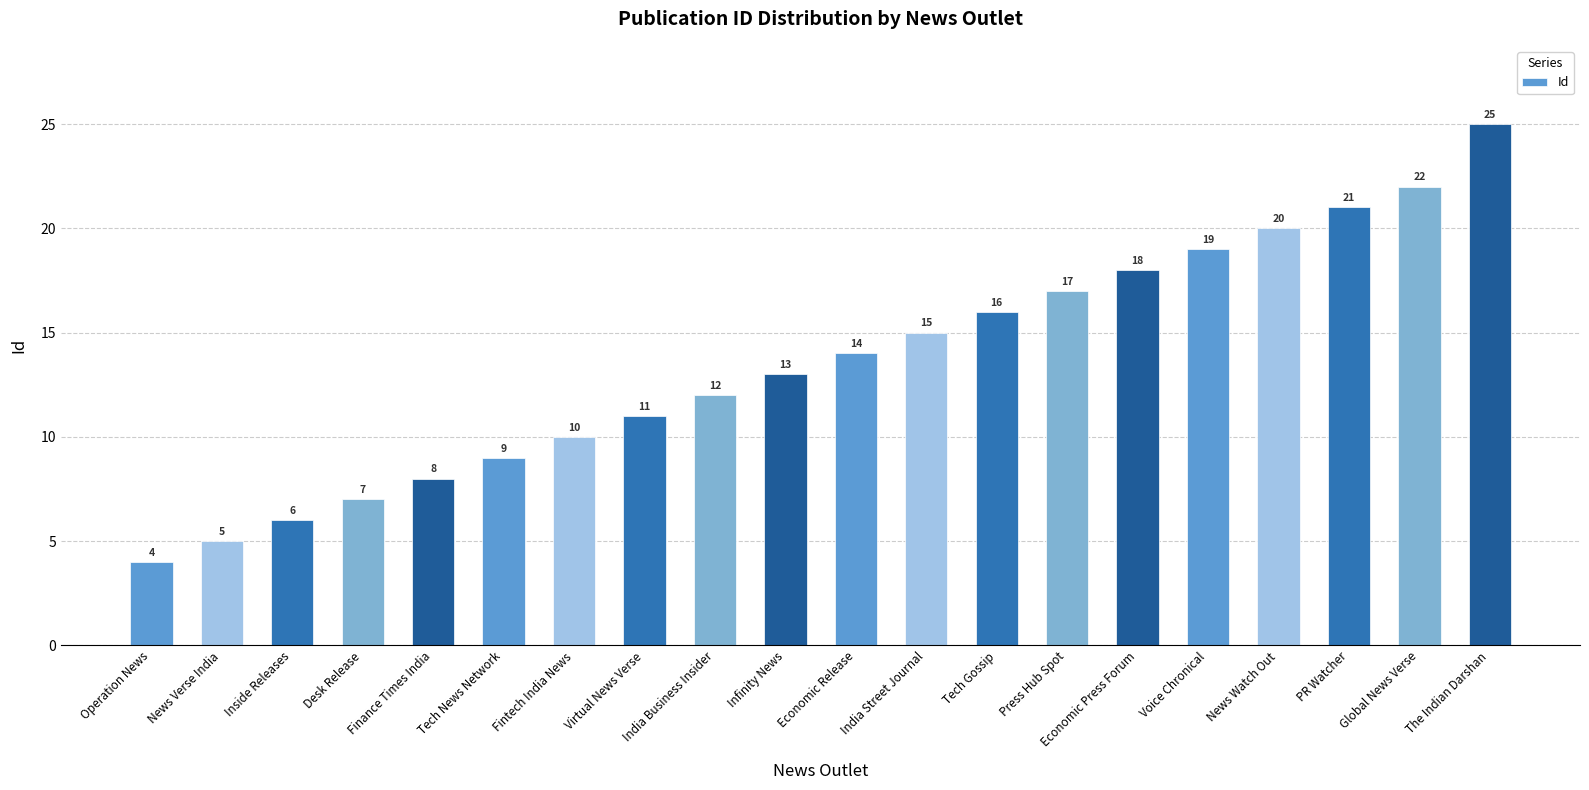

What is the label of the 7th bar from the left?

Fintech India News